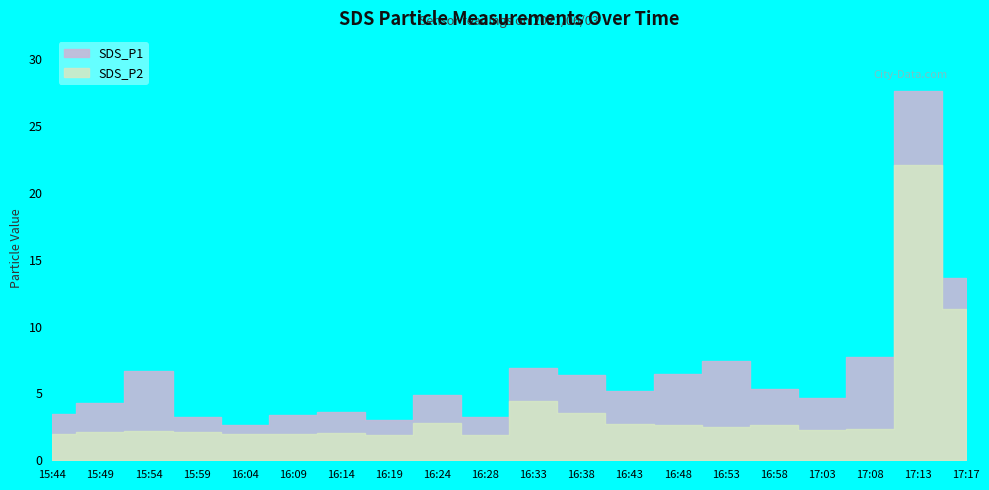

What is the maximum value shown in the chart?

27.6